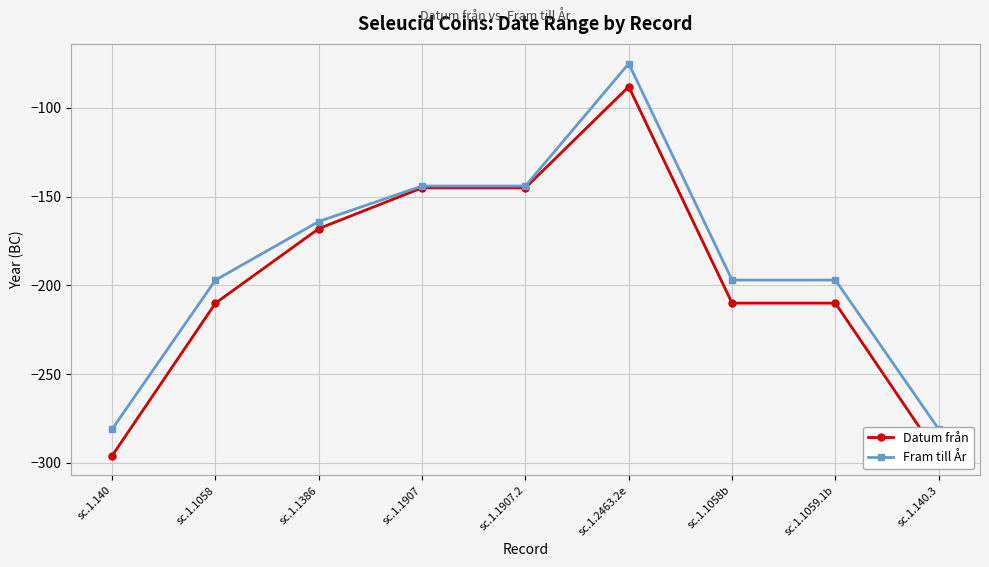

The Datum från series shows -278 at sc.1.1386. True or false?

False